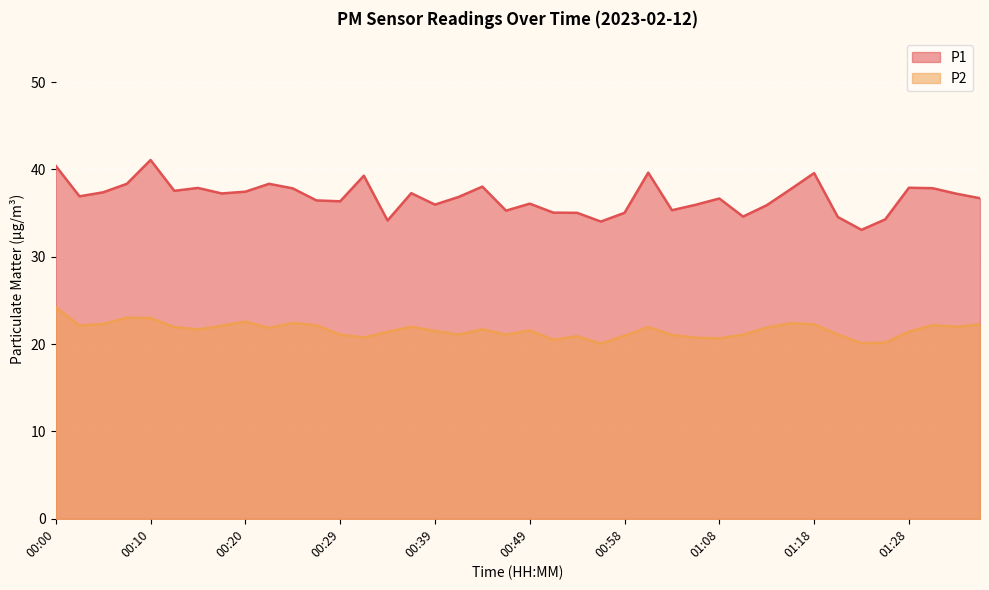

At how many categories does at least one series exceed 28?

40